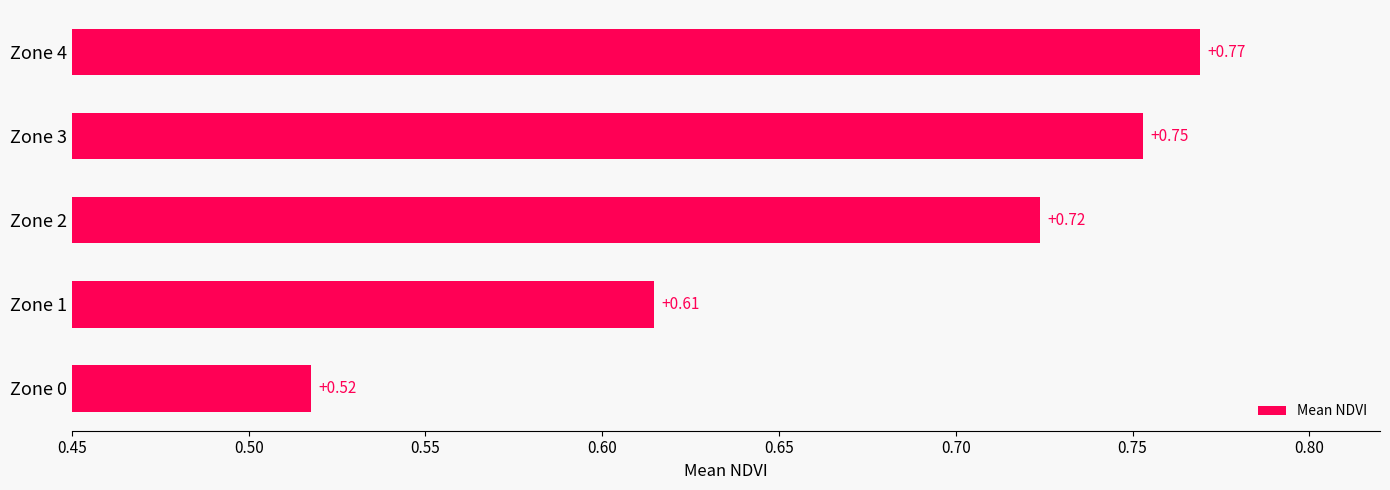

List the labels in order of value, smallest first.

Zone 0, Zone 1, Zone 2, Zone 3, Zone 4